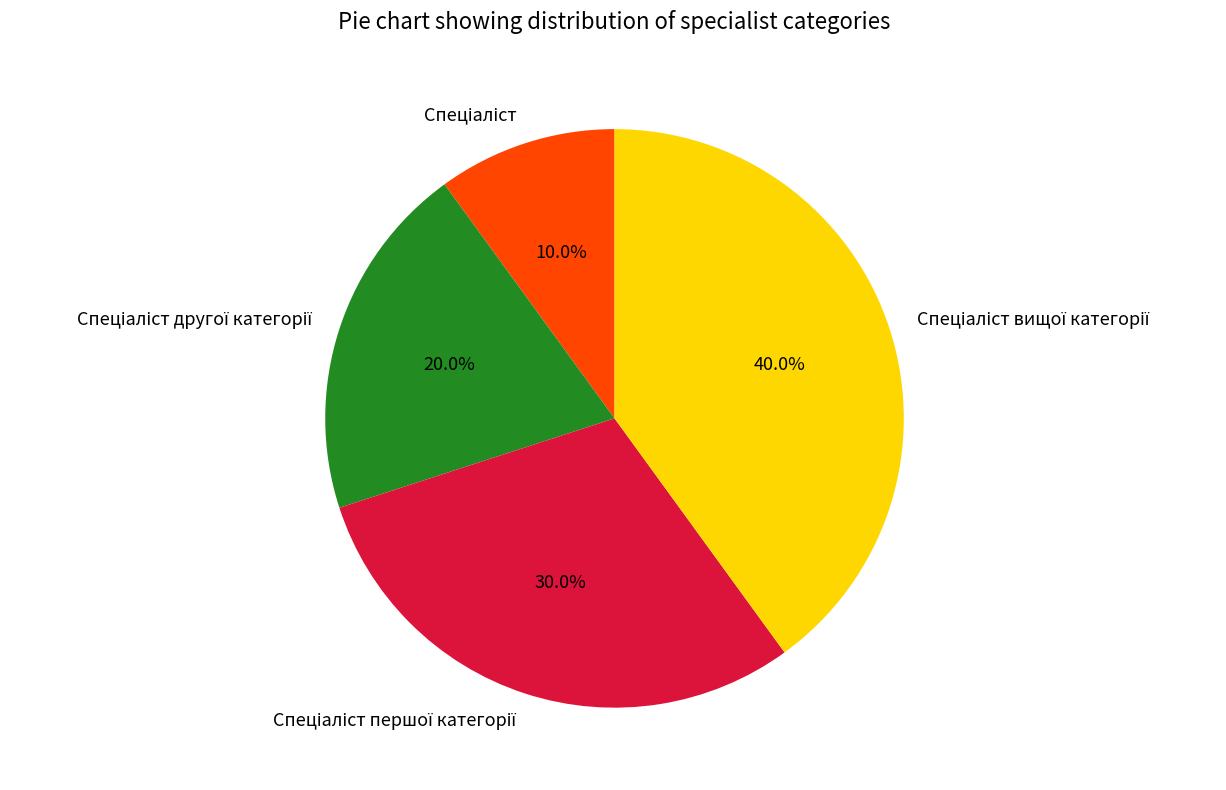

Does any single category account for the majority?

No